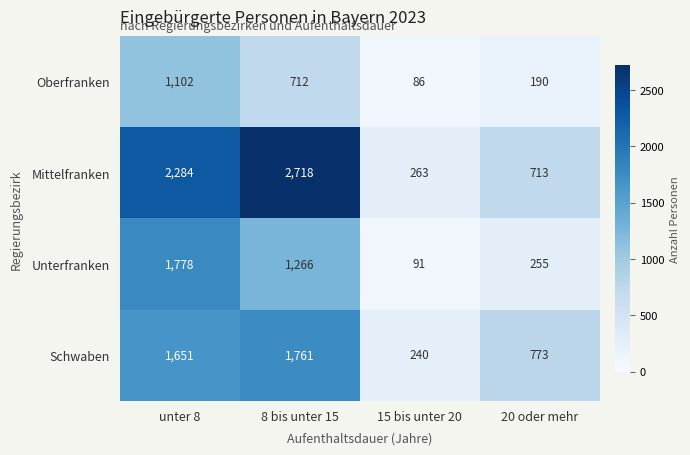

What is the difference between the highest and lowest values at 15 bis unter 20?

177